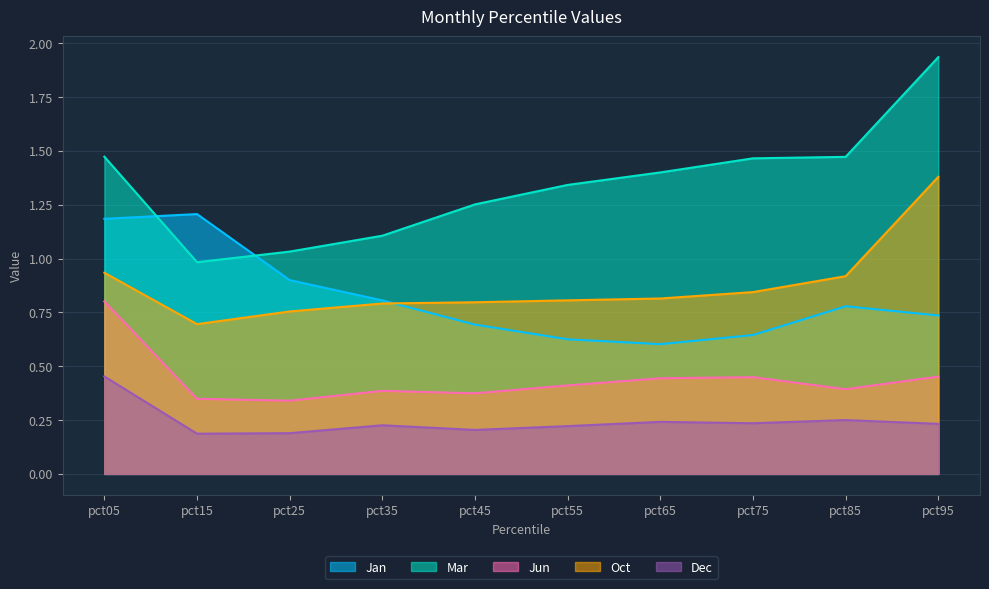

True or false: Jun and Dec intersect in this chart.

False